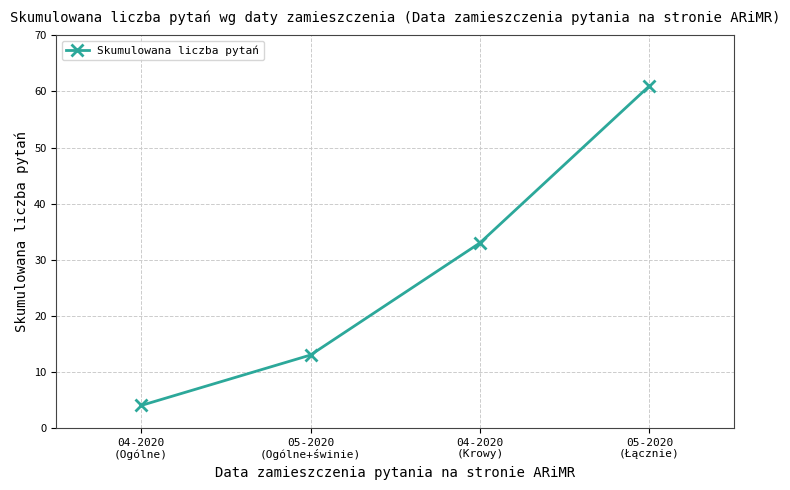

What is the ratio of the value at 04-2020
(Krowy) to the value at 05-2020
(Ogólne+świnie)?

2.5